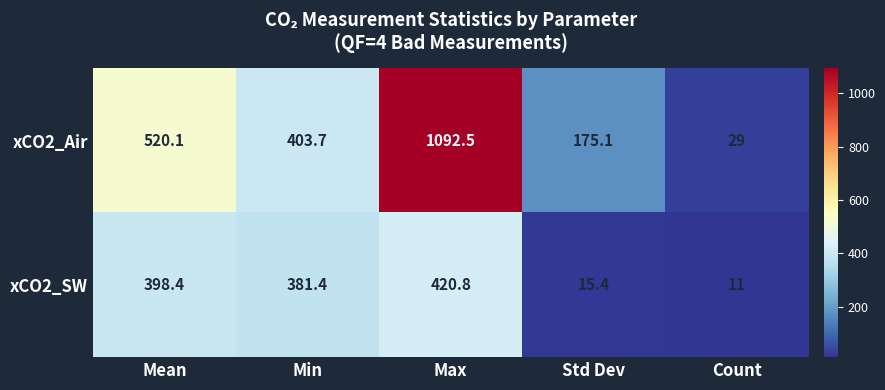

What is the sum of the xCO2_SW values at Std Dev and Mean?

413.8